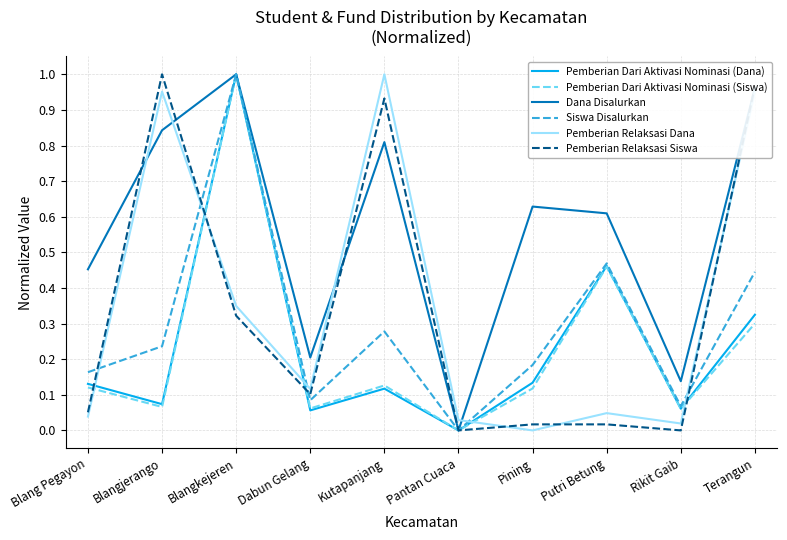

Where do Pemberian Relaksasi Siswa and Siswa Disalurkan first cross each other?

Blang Pegayon and Blangjerango